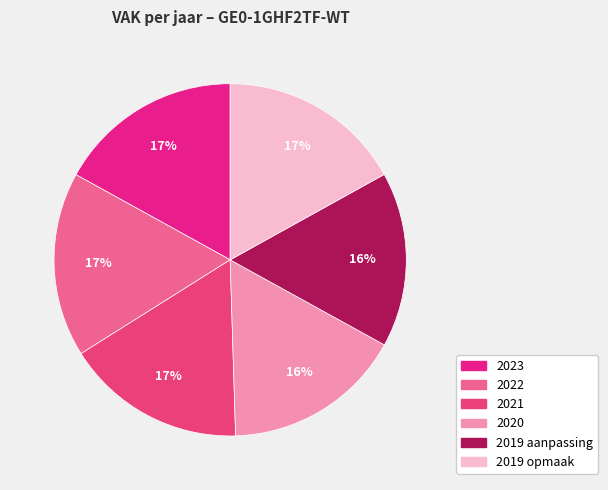

To the nearest percent, what is the difference between the largest and smallest slice percentages?

1%